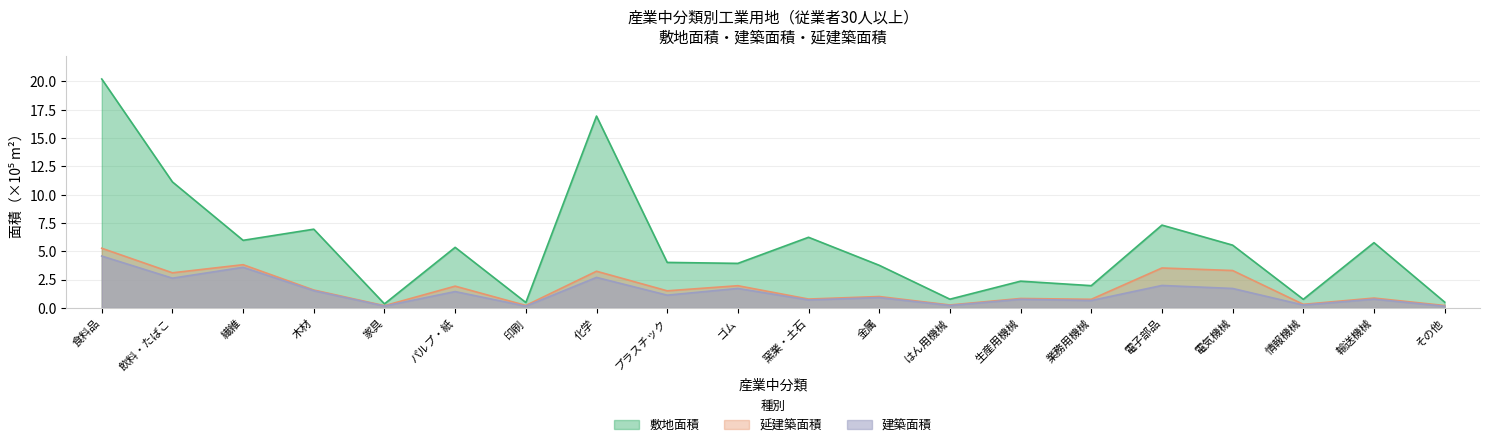

Between 電気機械 and パルプ・紙, which is larger?

電気機械